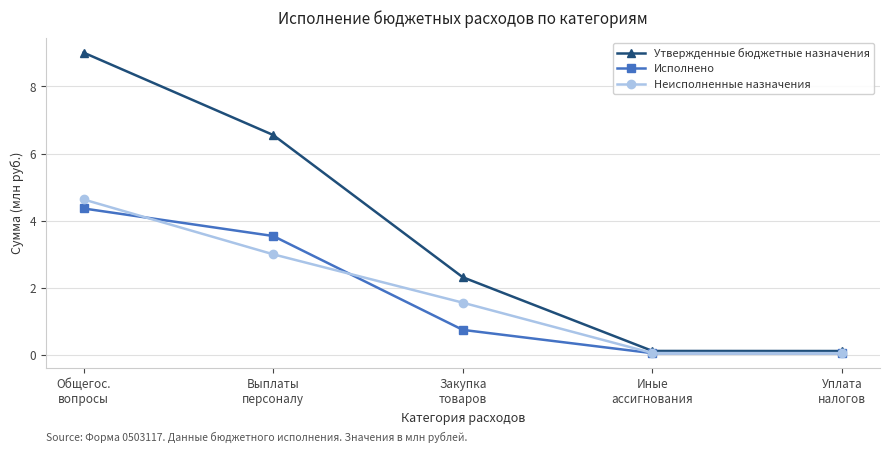

List the series in order of their peak value, lowest first.

Исполнено, Неисполненные назначения, Утвержденные бюджетные назначения